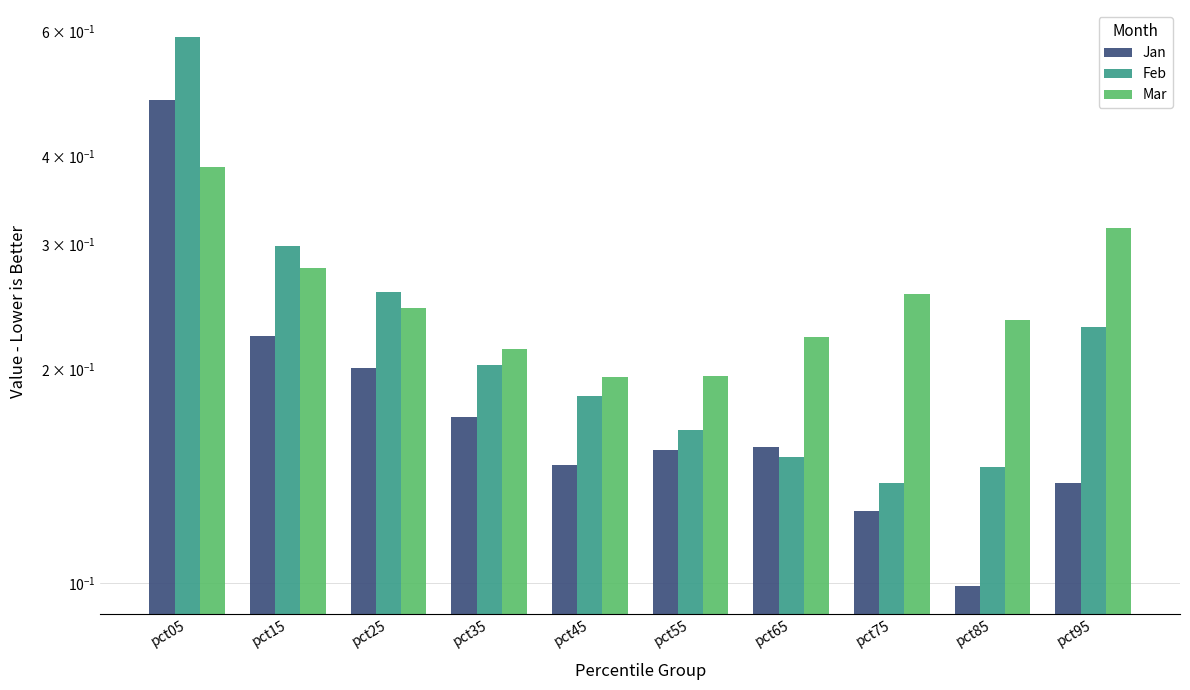

What is the smallest value displayed?

0.1